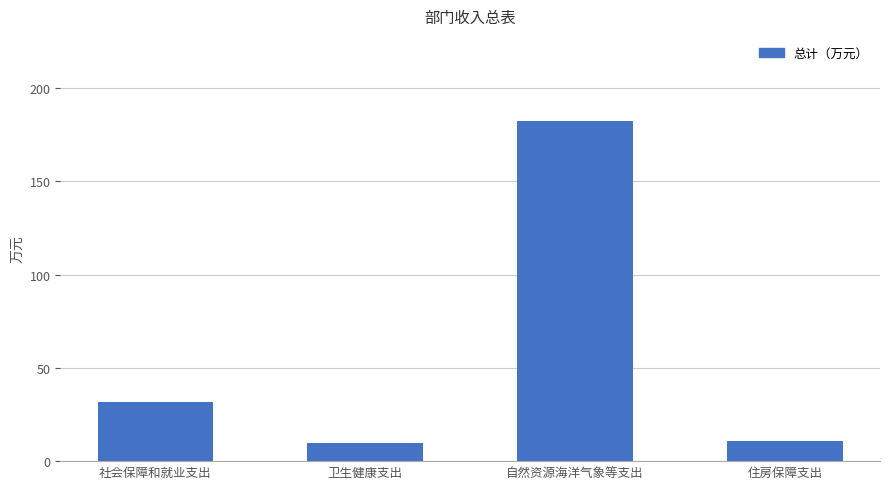

At which label is the value closest to 95?

社会保障和就业支出